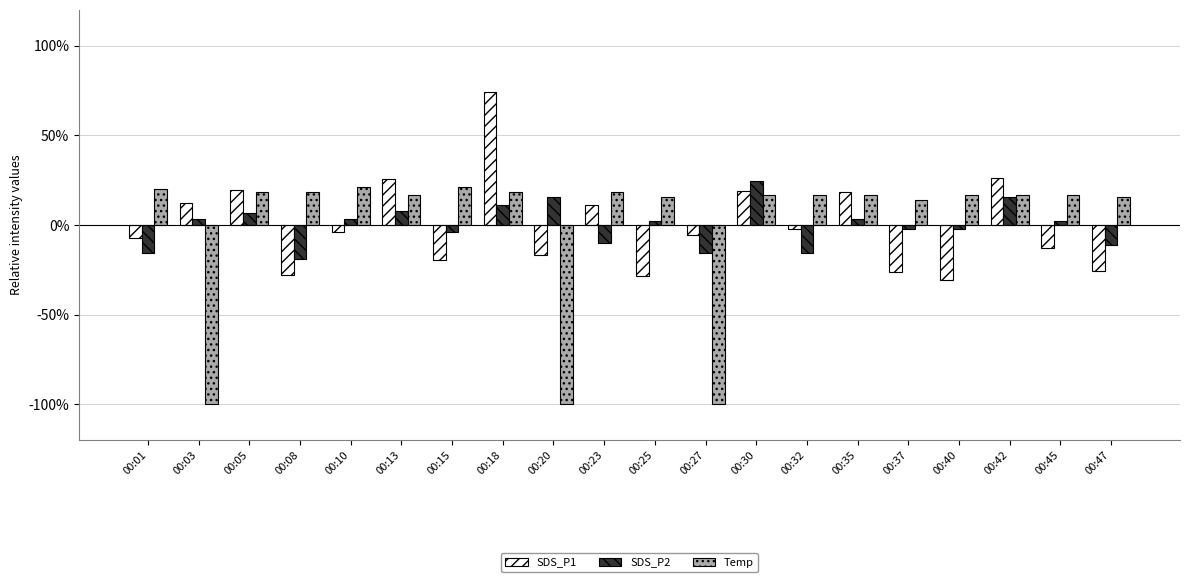

What are all the series names shown in the legend?

SDS_P1, SDS_P2, Temp